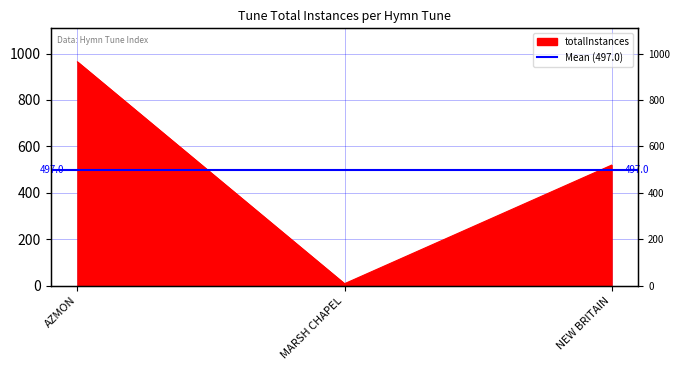

What is the label of the 3rd point from the left?

NEW BRITAIN